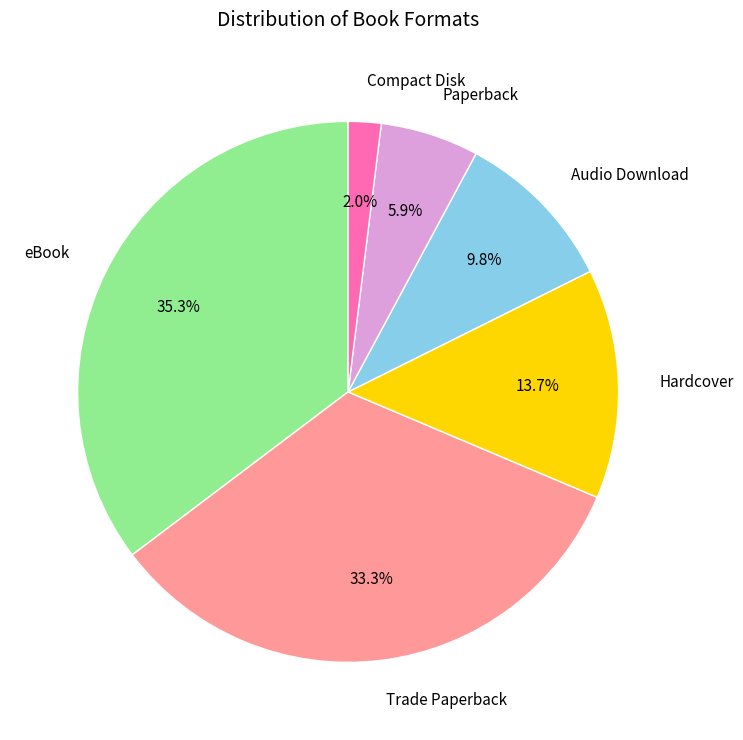

Is it true that Compact Disk is 2% of the pie?

True